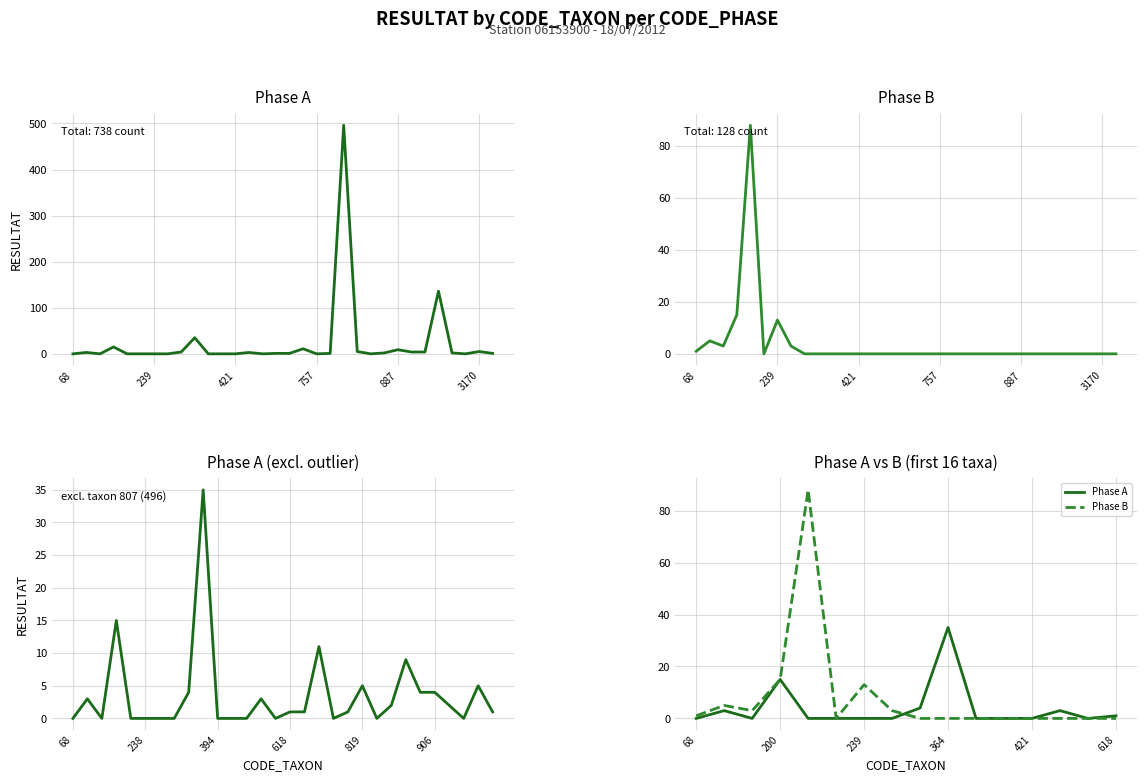

Which series changed the most between 509 and 887?

Phase A